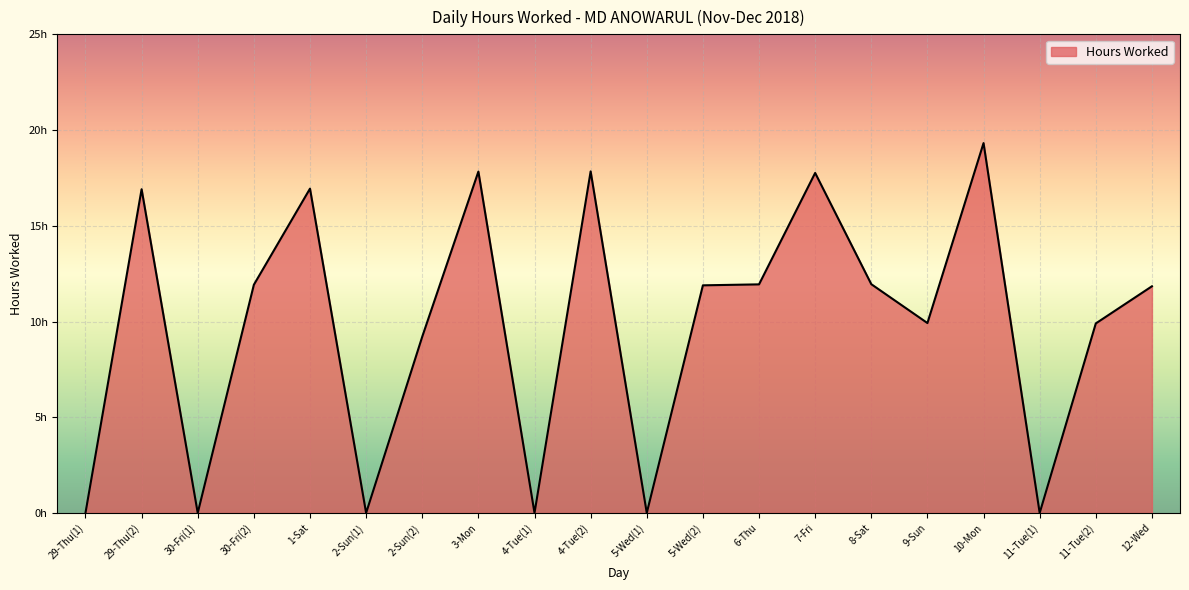

What is the sum of the values at 12-Wed and 1-Sat?

28.8